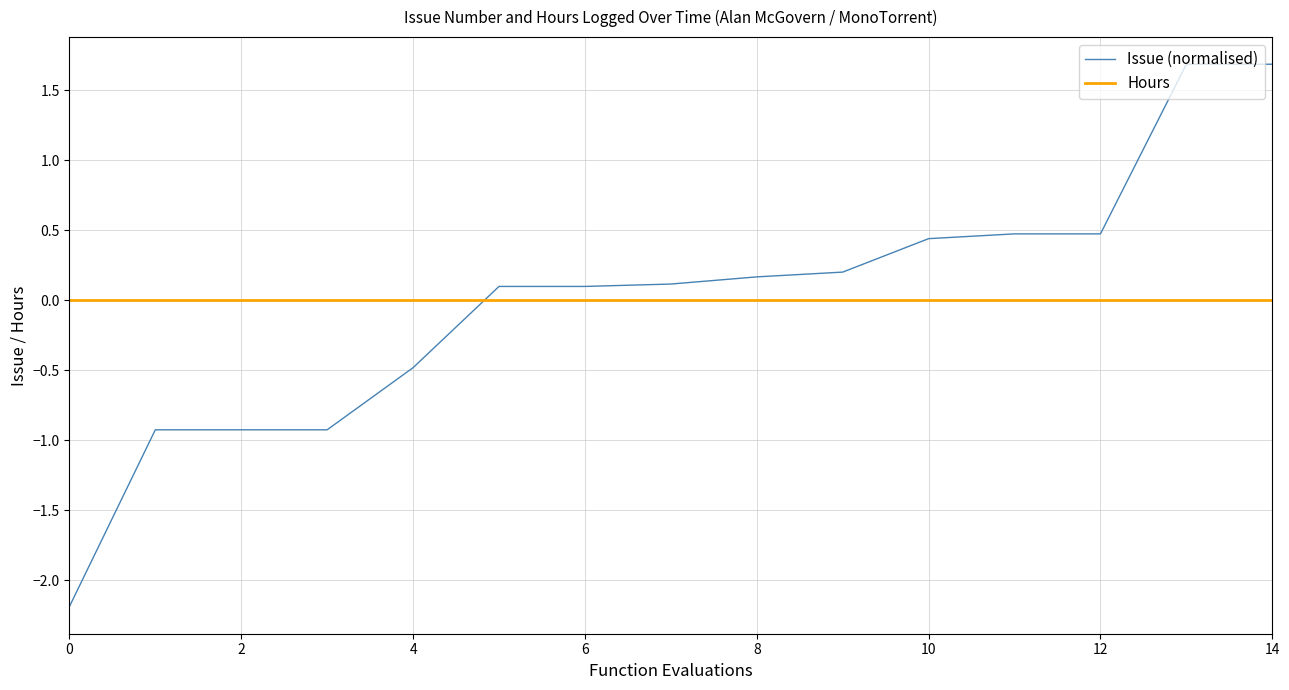

What is the lowest value of the Issue (normalised) series?

-2.2